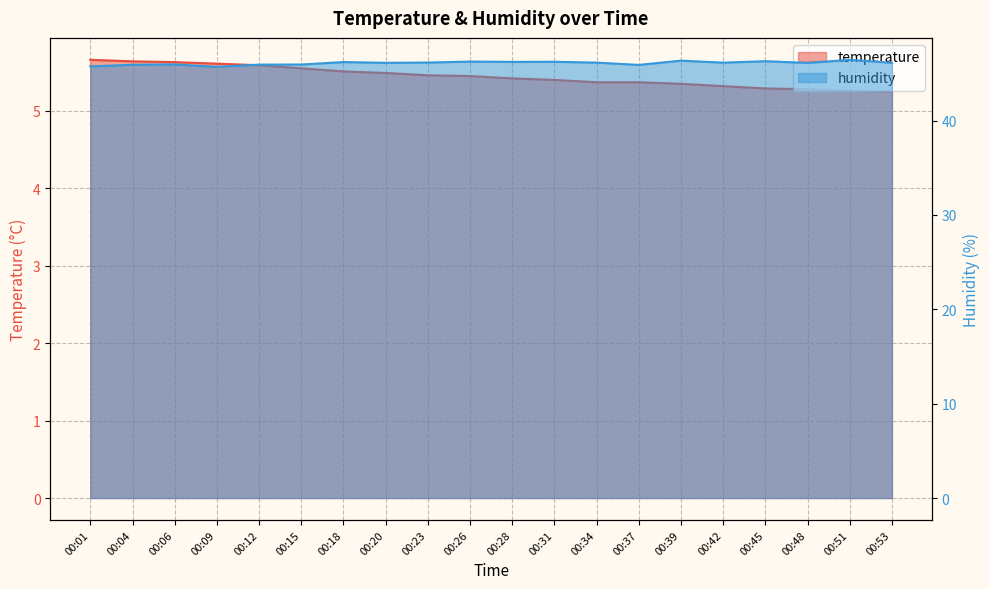

Reading left to right, what are all the values shown in this chart?

temperature: 5.7	5.6	5.6	5.6	5.6	5.5	5.5	5.5	5.5	5.5	5.4	5.4	5.4	5.4	5.3	5.3	5.3	5.3	5.3	5.2
humidity: 45.8	45.9	46.0	45.7	45.9	46.0	46.2	46.1	46.2	46.3	46.2	46.2	46.1	45.9	46.4	46.1	46.3	46.1	46.5	46.1